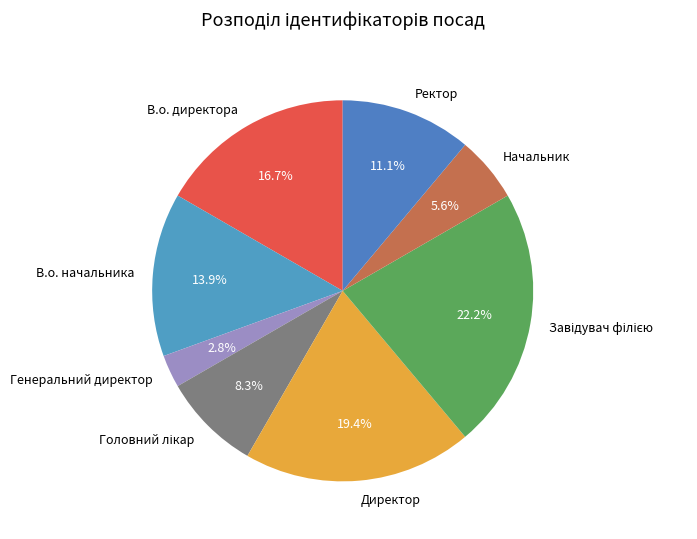

Does any single category account for the majority?

No